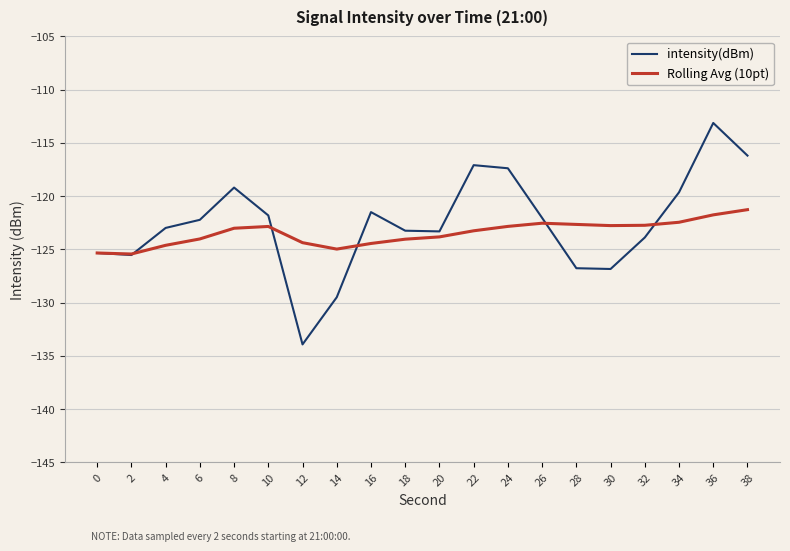

What is the average value of the intensity(dBm) series?

-122.6